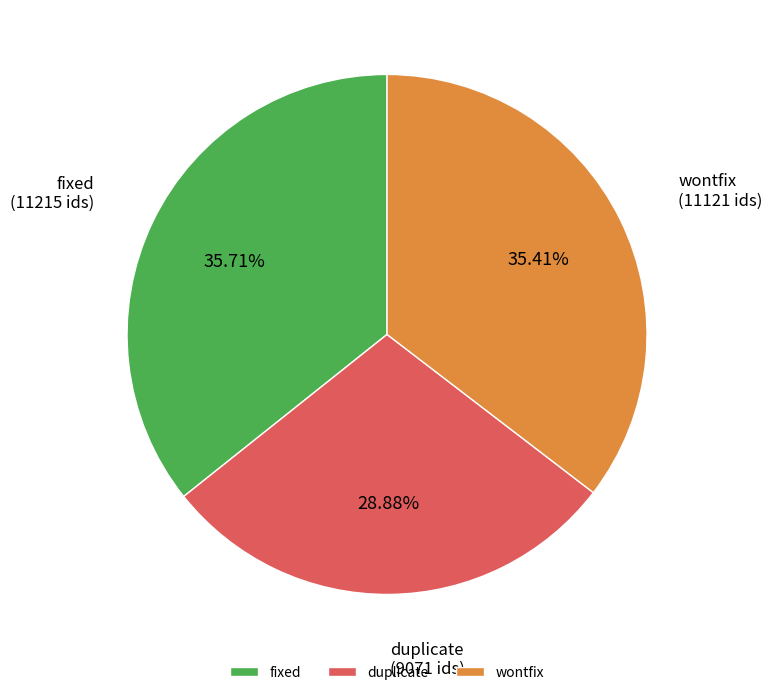

What percentage is the wontfix slice, to the nearest percent?

35%